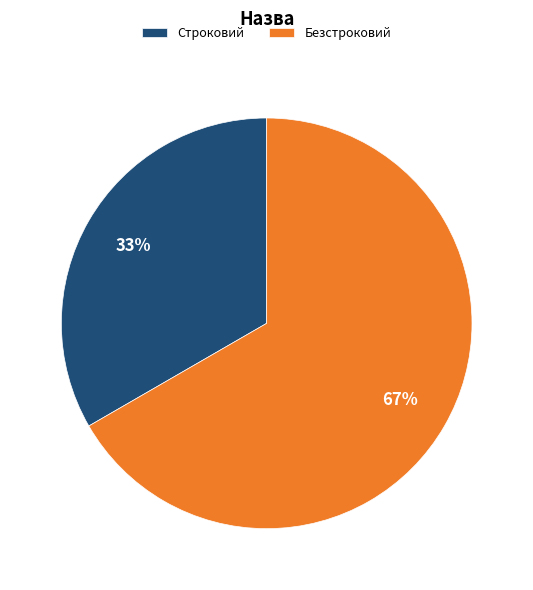

What percentage is the Безстроковий slice, to the nearest percent?

67%